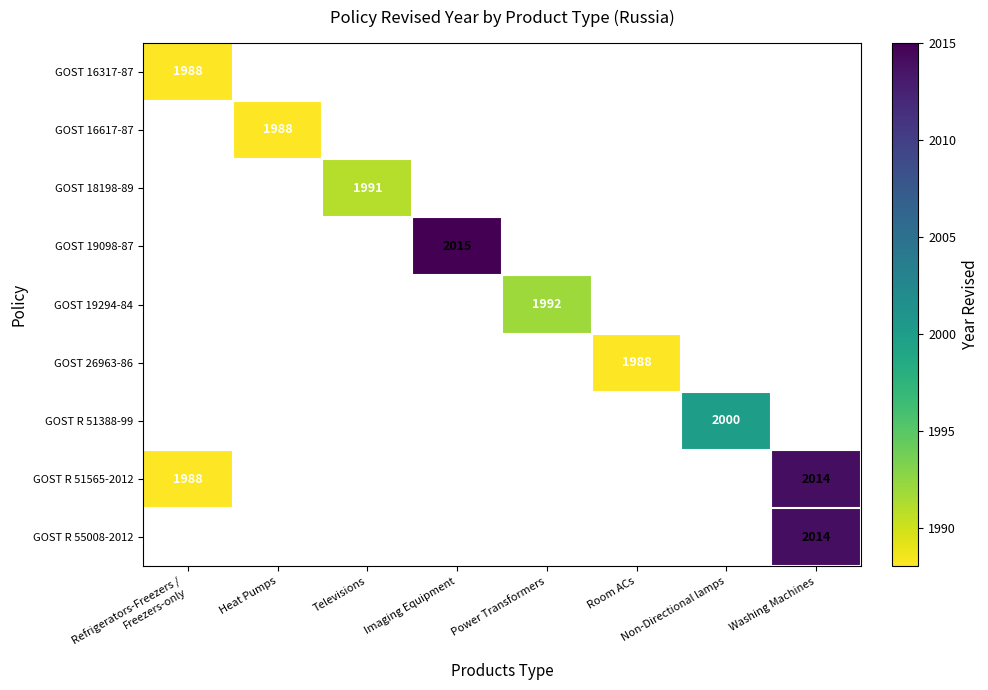

The GOST 18198-89 series shows 1991 at Televisions. True or false?

True